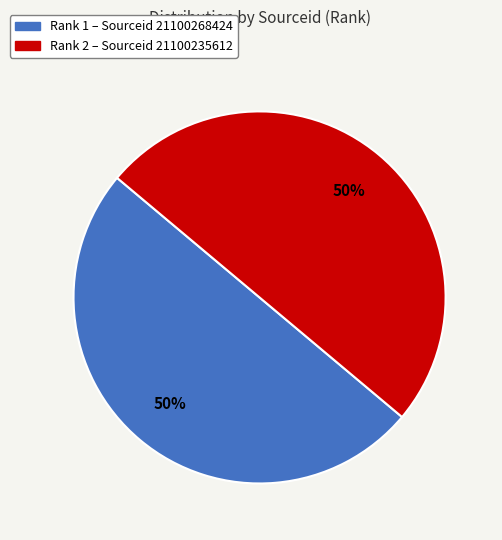

To the nearest percent, what is the average slice percentage?

50%